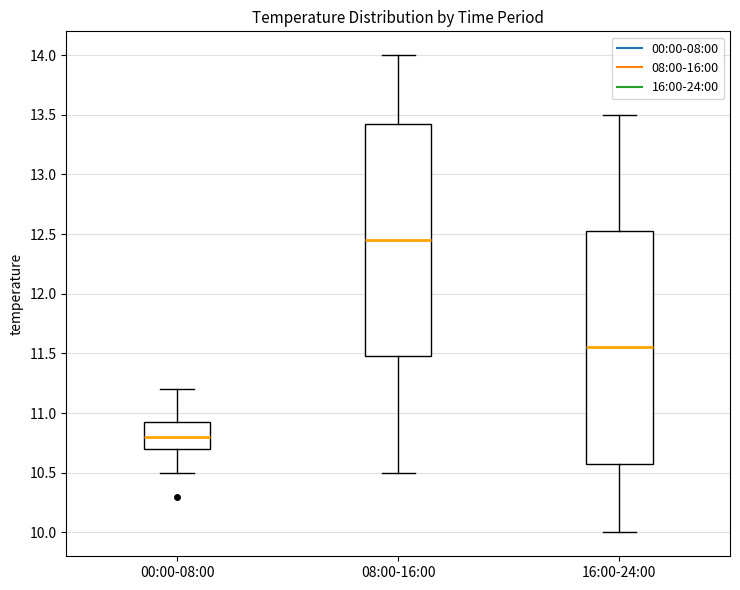

Reading left to right, read every box against the y-axis: the position of its median line, the range the box covers, and the ends of its whiskers. The values are not printed on the chart, so give them approximately, as read against the axis.

00:00-08:00: median 10.80, box 10.70 to 10.95, whiskers 10.50 to 11.20
08:00-16:00: median 12.45, box 11.50 to 13.45, whiskers 10.50 to 14.00
16:00-24:00: median 11.55, box 10.60 to 12.55, whiskers 10.00 to 13.50